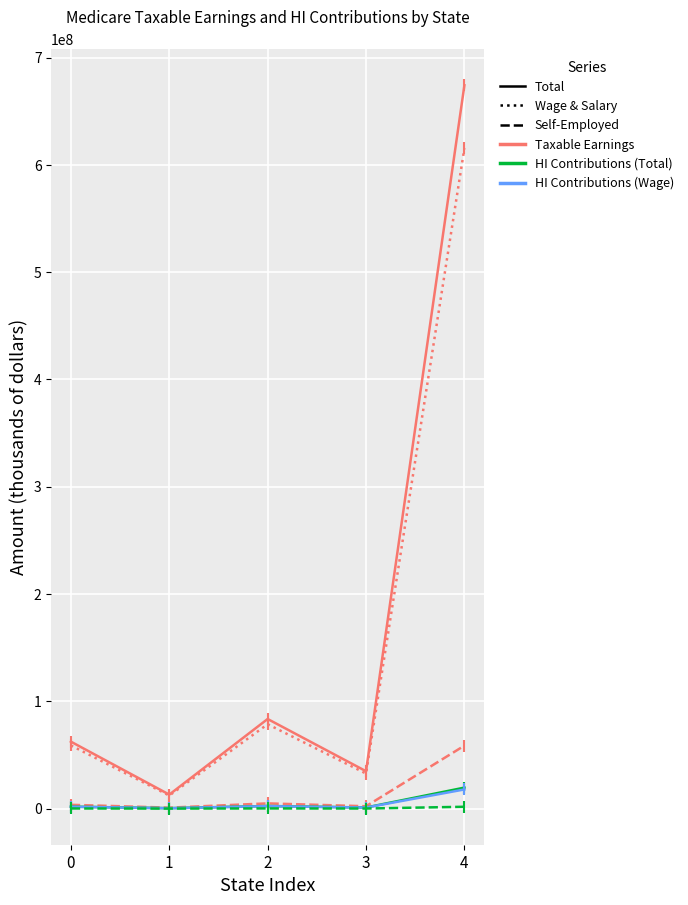

What is the maximum value shown in the chart?

674224509